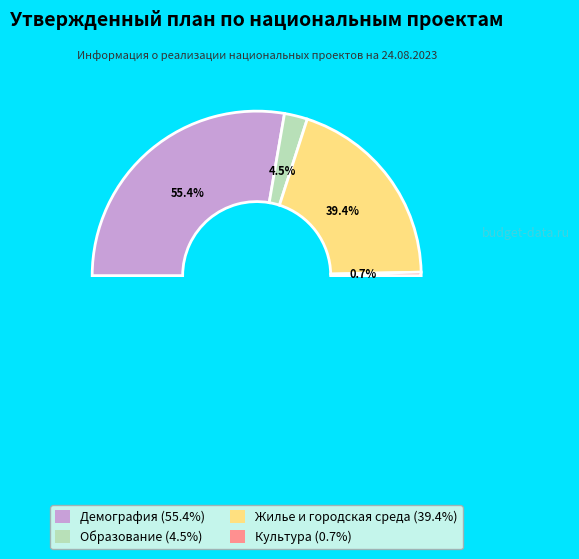

To the nearest percent, what is the average slice percentage?

25%